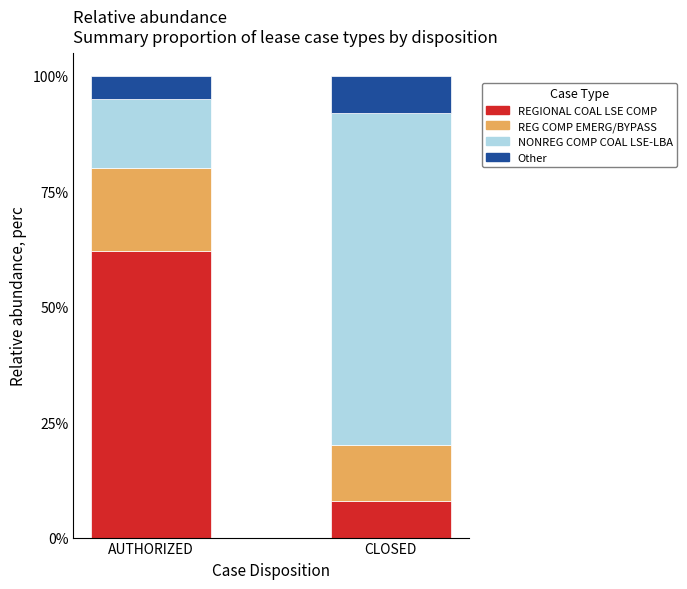

What are all the series names shown in the legend?

REGIONAL COAL LSE COMP, REG COMP EMERG/BYPASS, NONREG COMP COAL LSE-LBA, Other